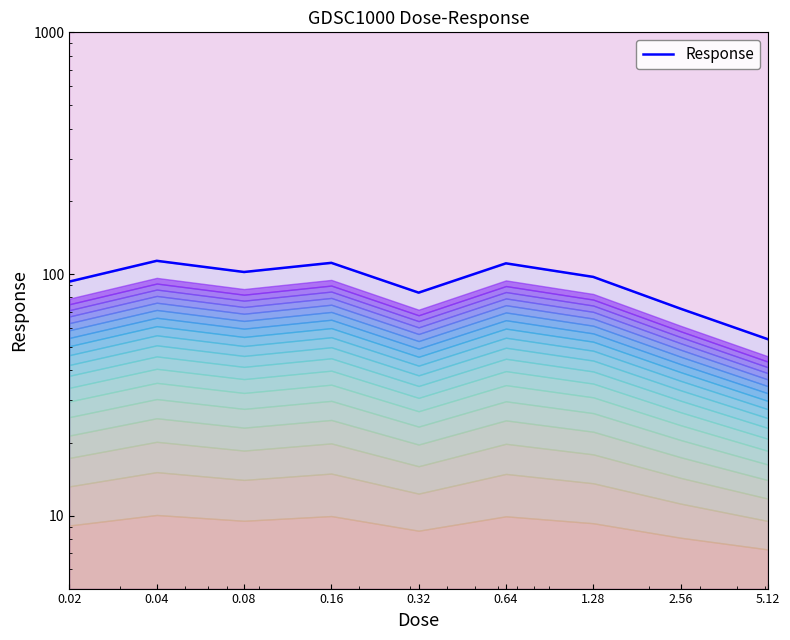

Count the number of categories in the chart.

9